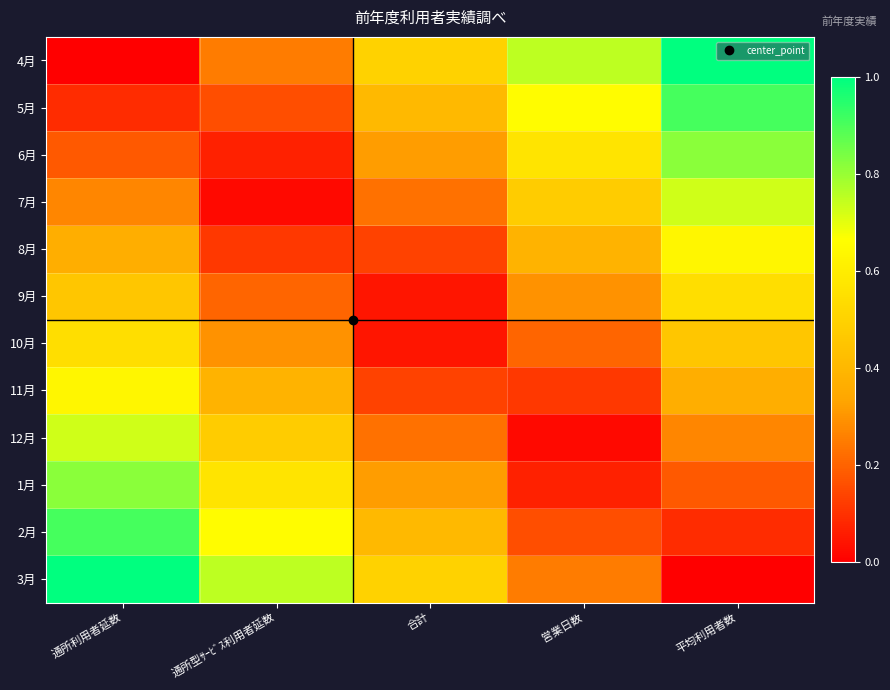

At how many categories does at least one series exceed 0?

5